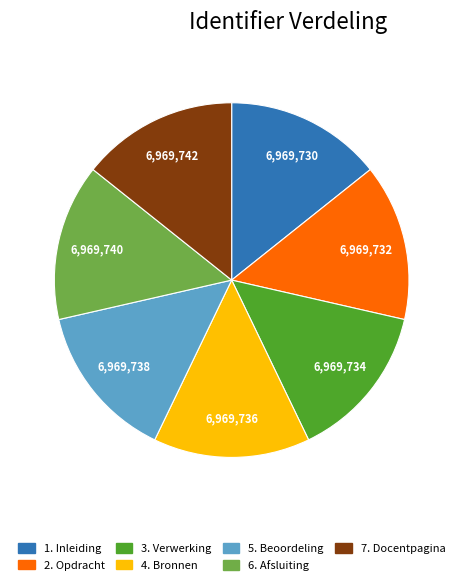

What is the ratio of the value at 5. Beoordeling to the value at 6. Afsluiting?

1.0